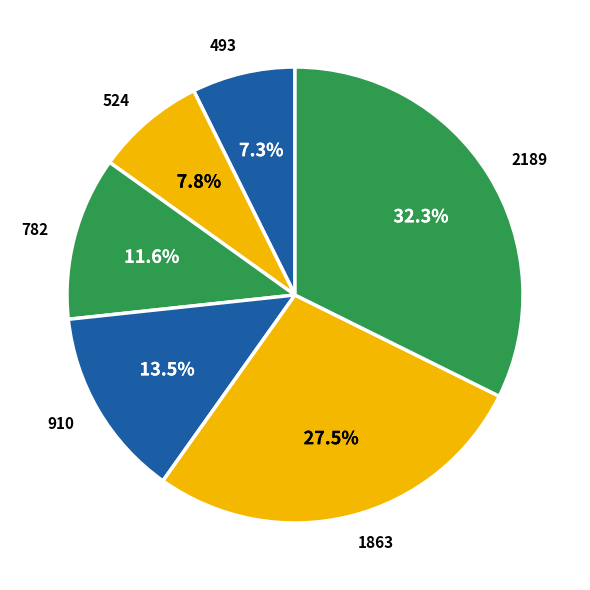

Is there any slice that represents more than half of the pie?

No